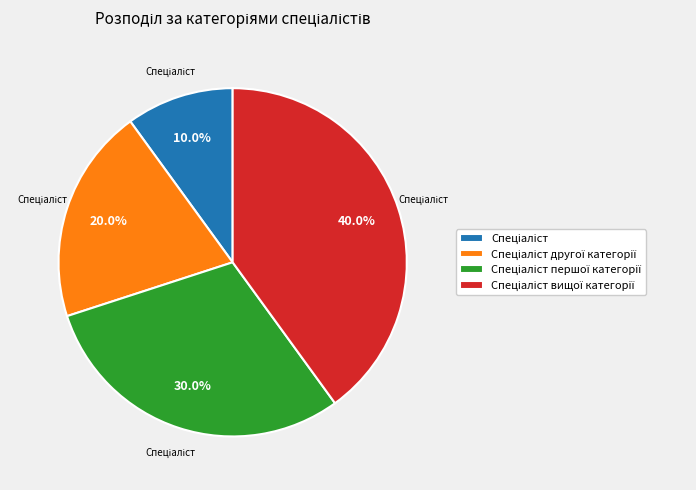

To the nearest percent, what is the difference between the largest and smallest slice percentages?

30%